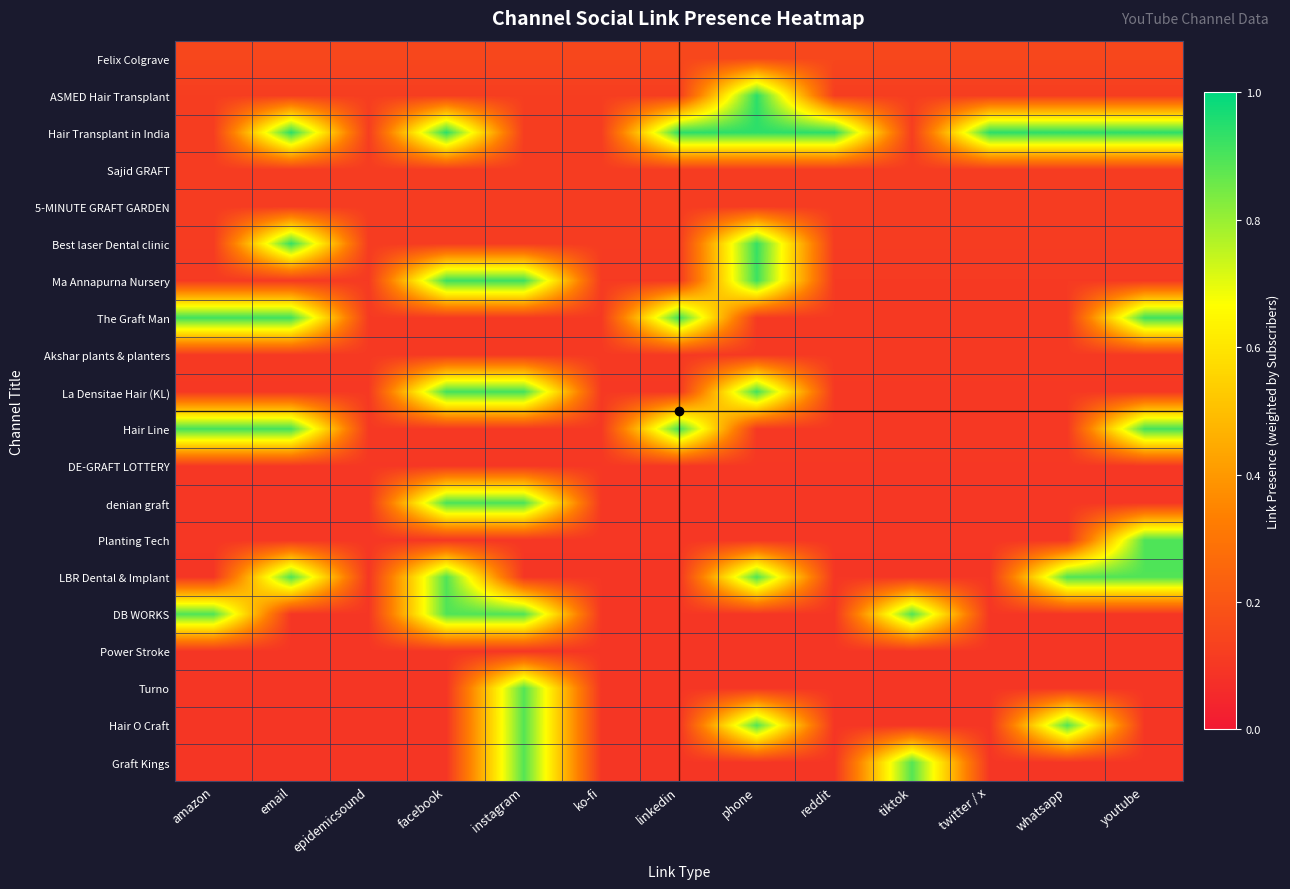

At which category does the chart reach its peak across all series?

phone